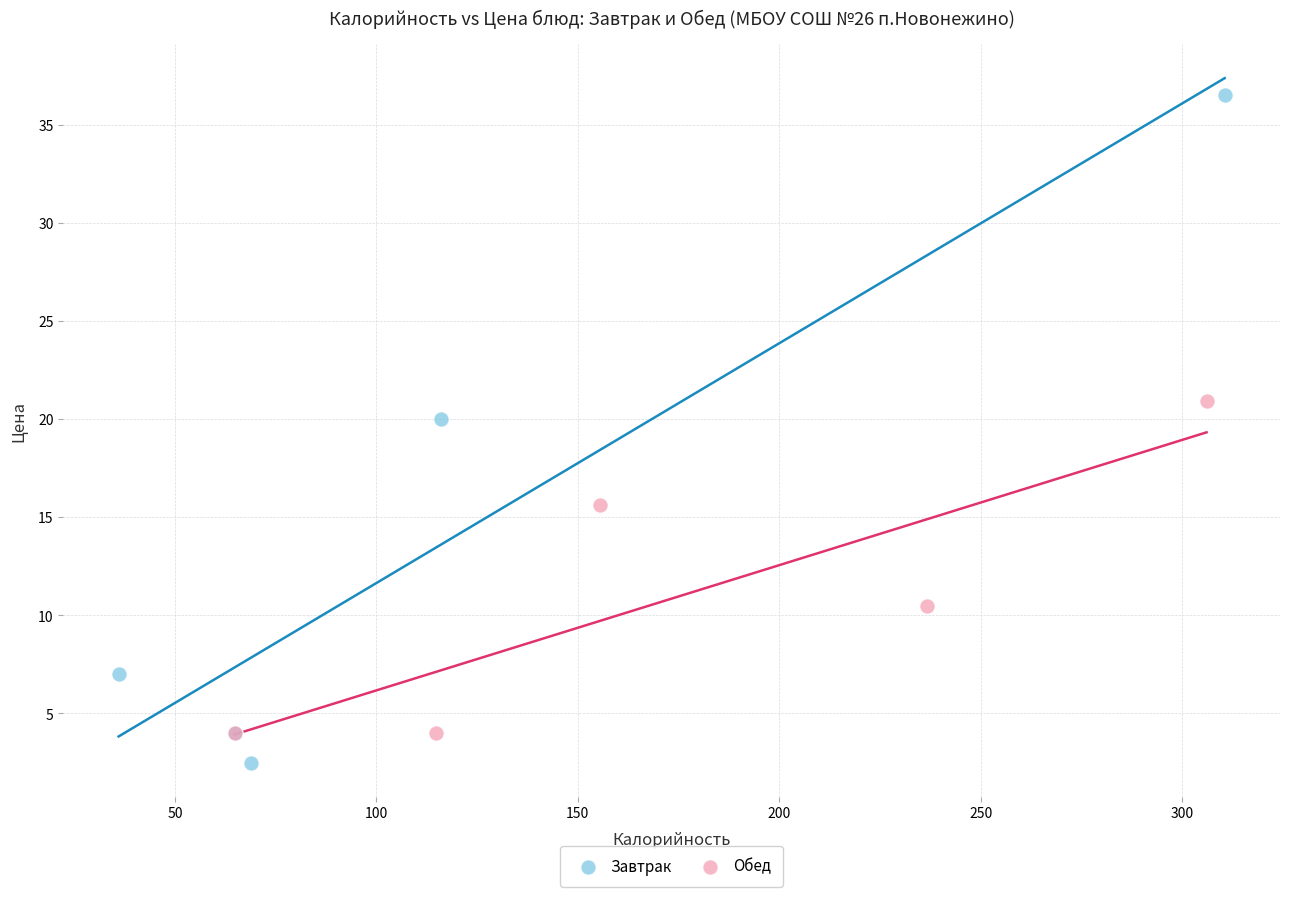

Which series contains the highest Y value?

Завтрак